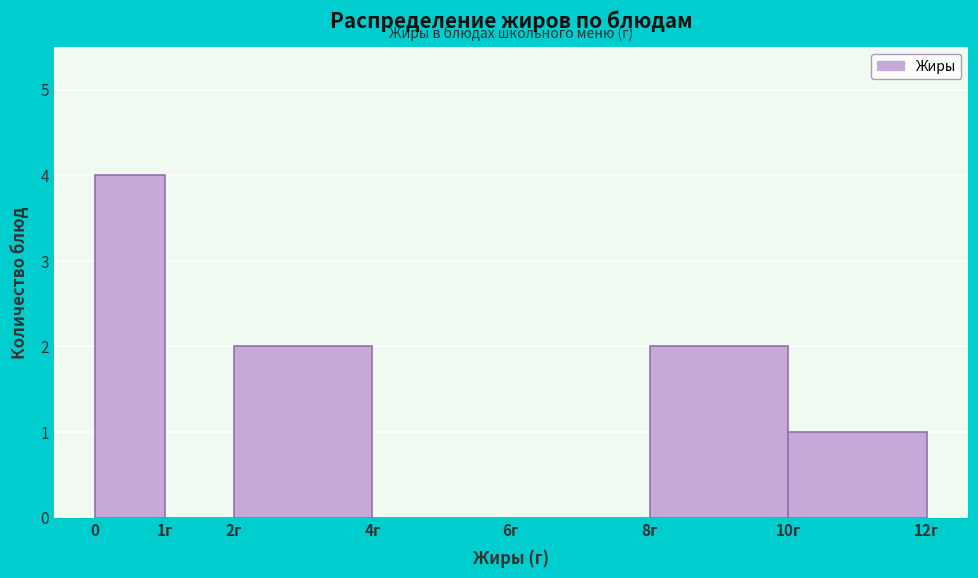

Reading right to left, list all the values displayed in this chart.

10г=1	8г=2	6г=0	4г=0	2г=2	1г=0	0=4